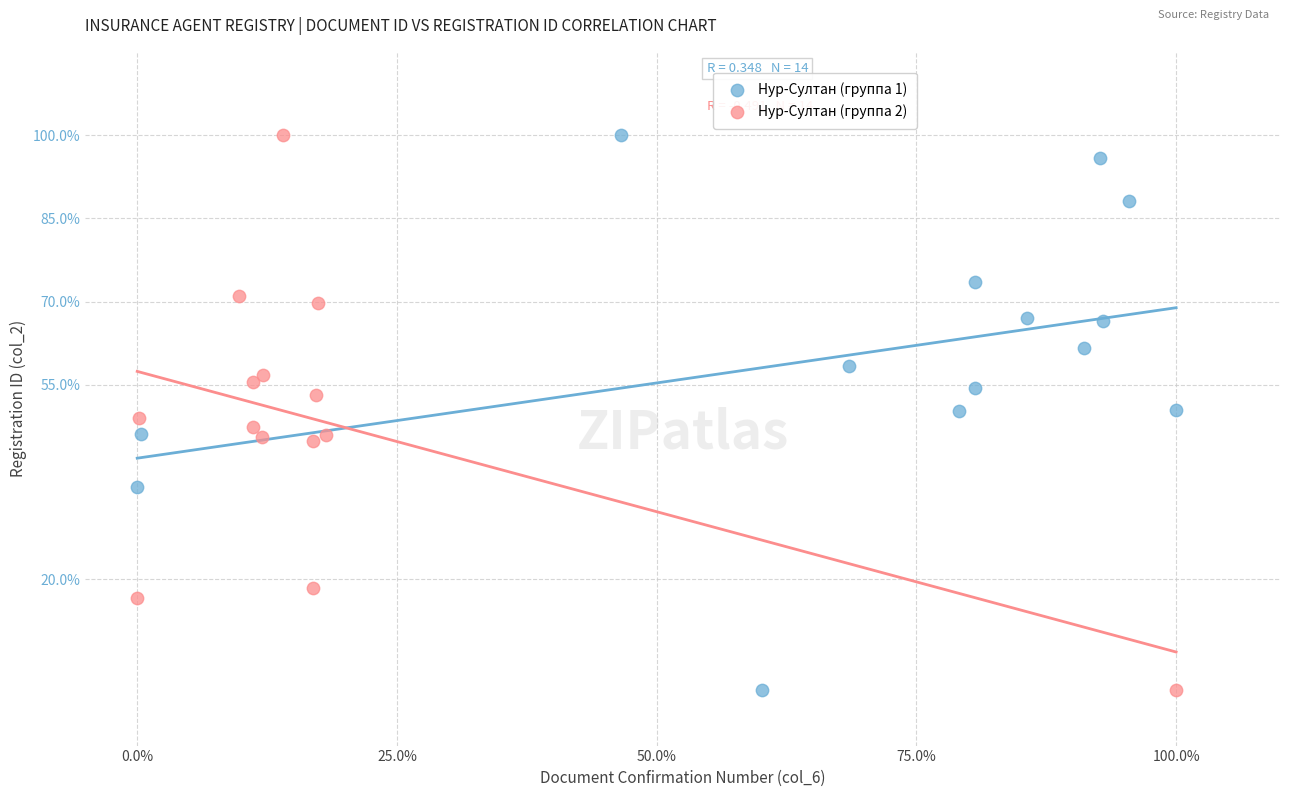

What are all the series names shown in the legend?

Нур-Султан (группа 1), Нур-Султан (группа 2)